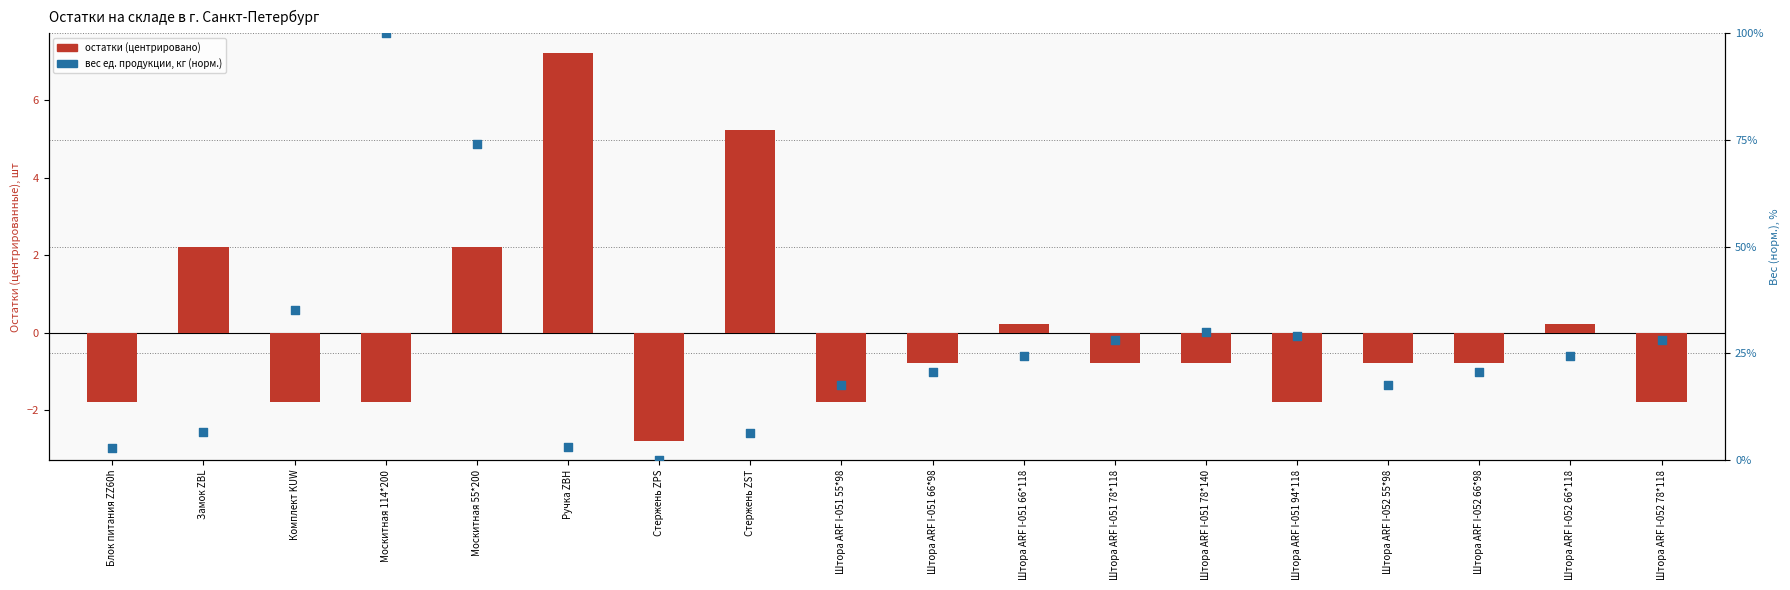

Is the value of вес (норм., %) at Ручка ZBH greater than the value of остатки (центрировано) at Штора ARF I-051 94*118?

Yes